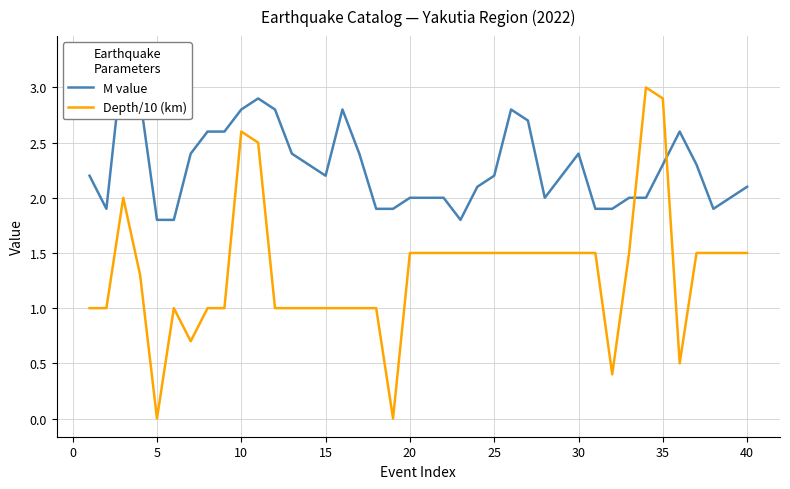

Count the Depth/10 (km) values in the range 1 to 2.

31